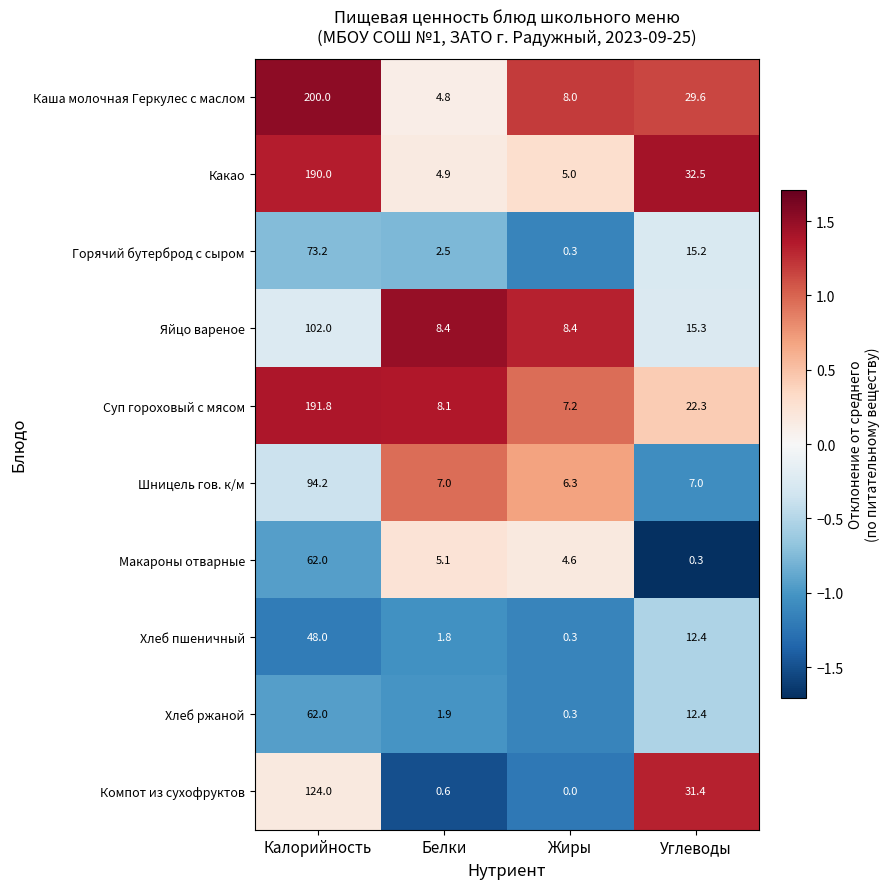

What is the smallest value displayed?

0.0